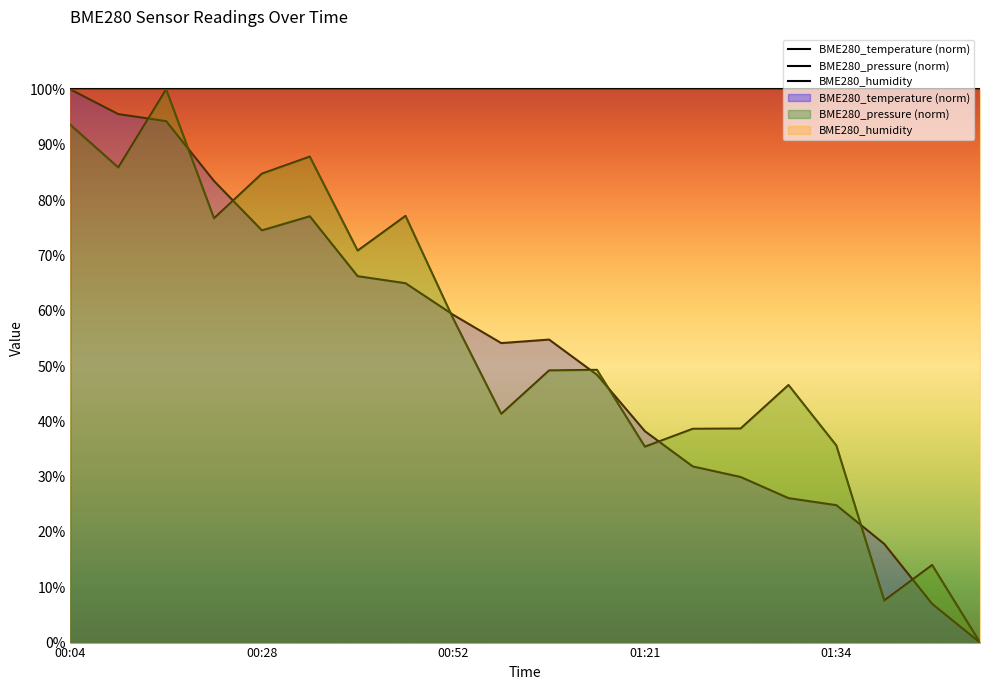

What position from the right is 00:10?

19